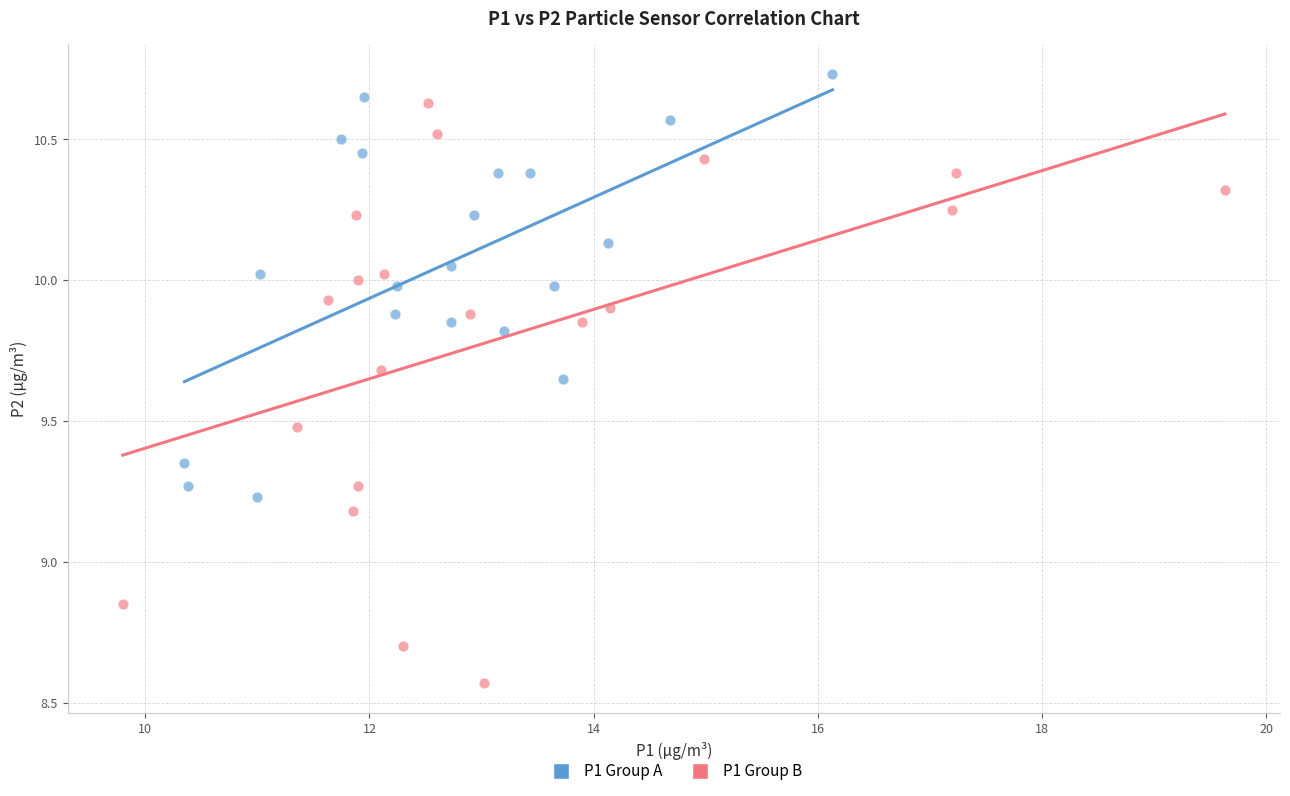

Which series has the largest Y range (max minus min)?

P1 Group B